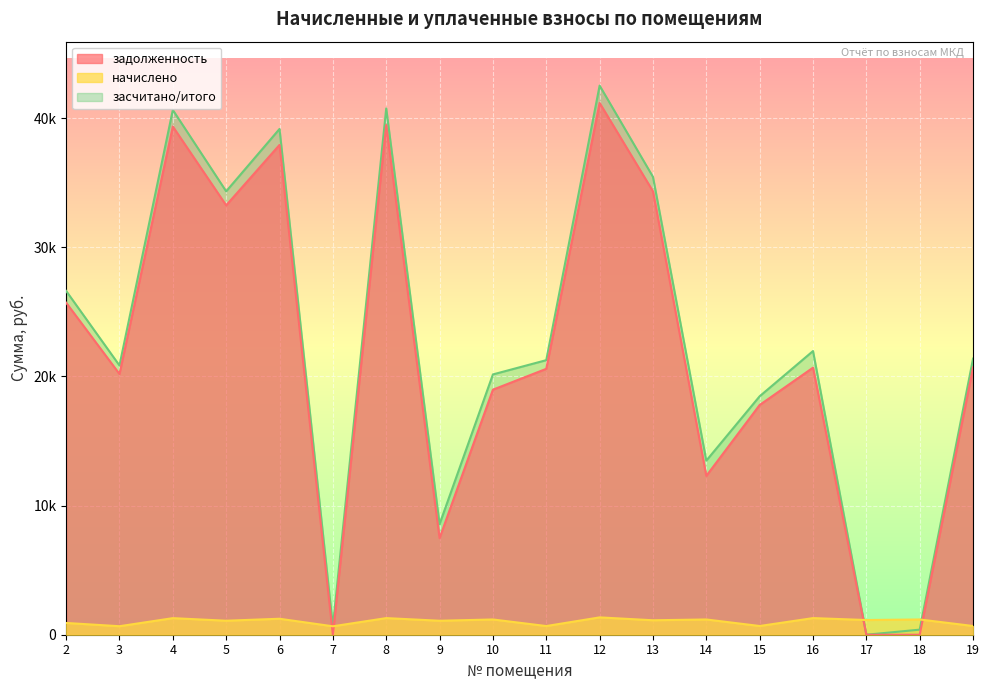

Rank the series at 10 from lowest to highest value.

начислено, задолженность, засчитано/итого